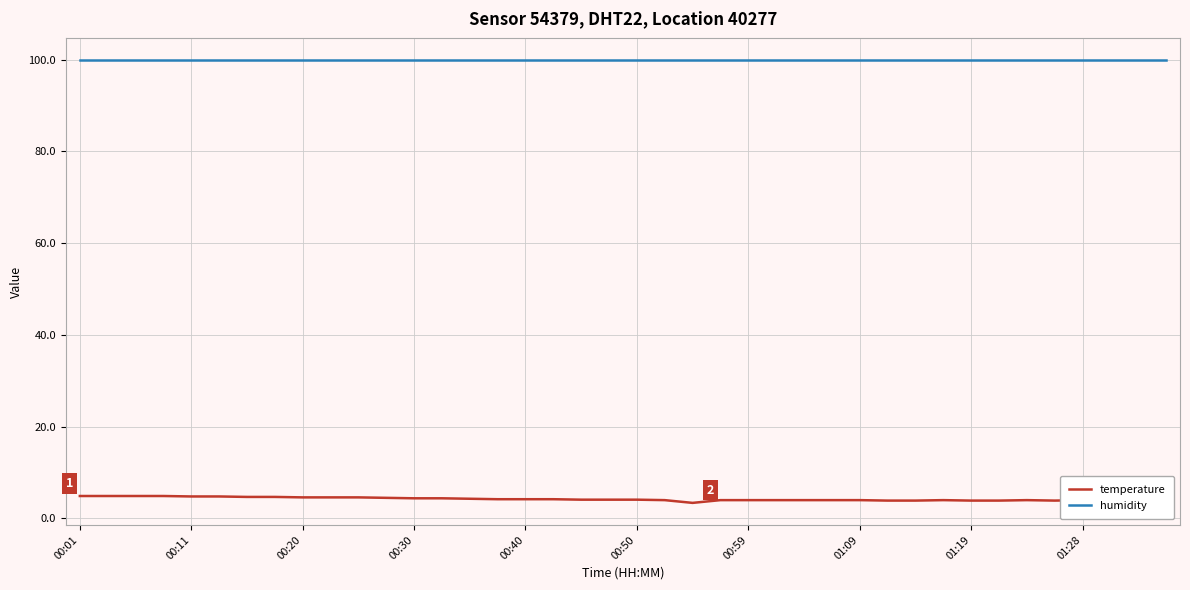

What is the minimum value shown in the chart?

3.4